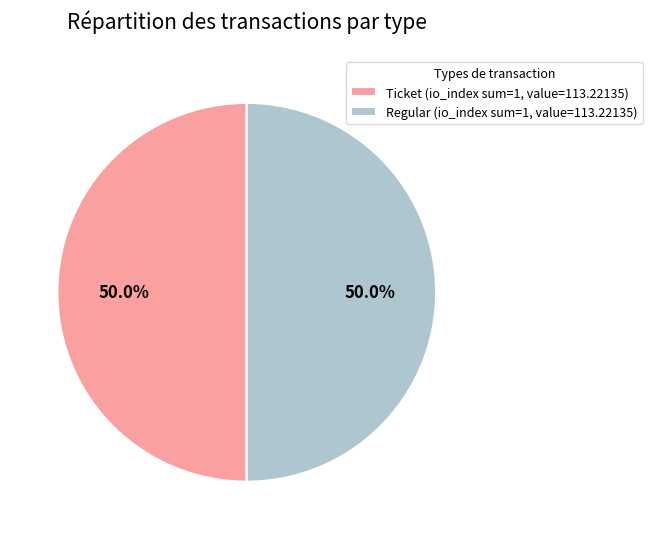

How many slices are in this pie chart?

2